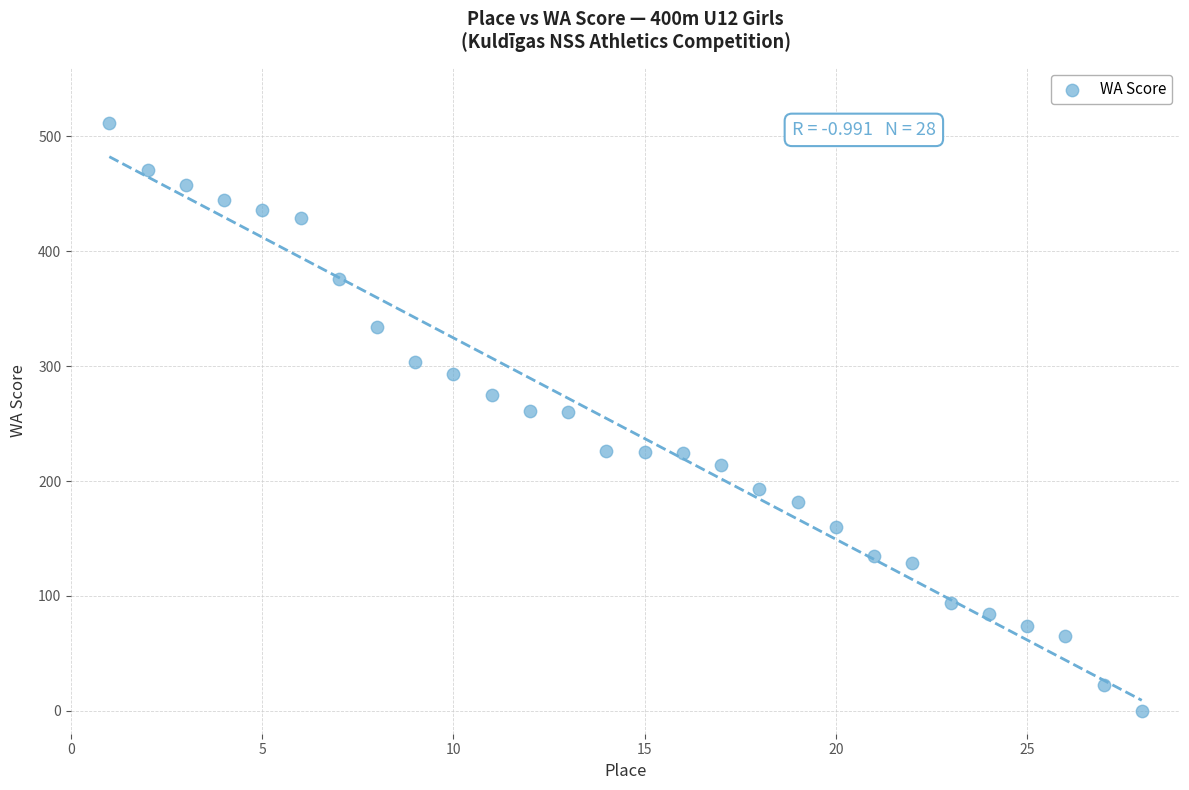

What is the range of X values (max minus min)?

27